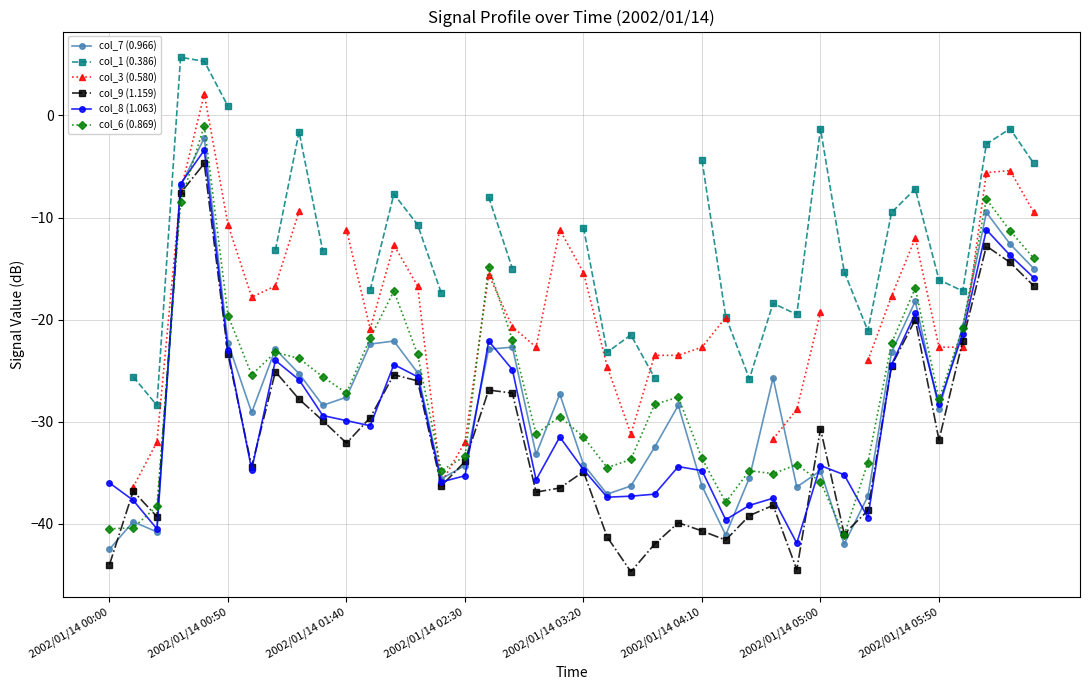

In col_9 (1.159), how many points are higher than both neighbors (excluding endpoints)?

11